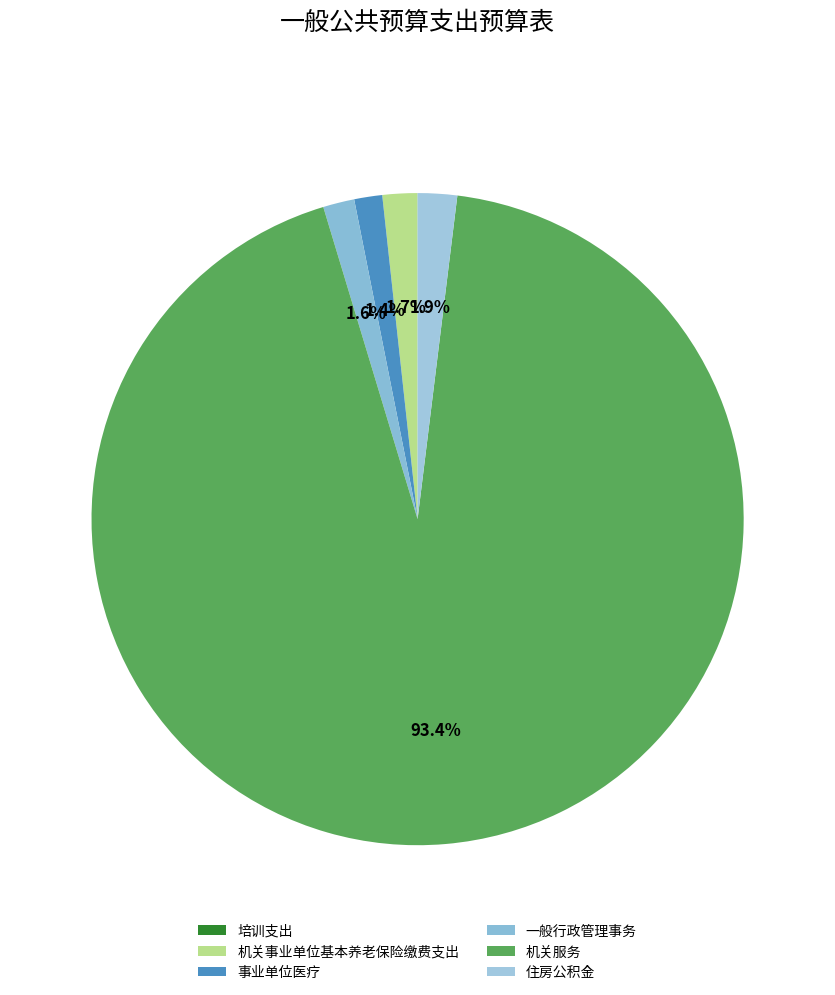

What is the ratio of the value at 住房公积金 to the value at 事业单位医疗?

1.4